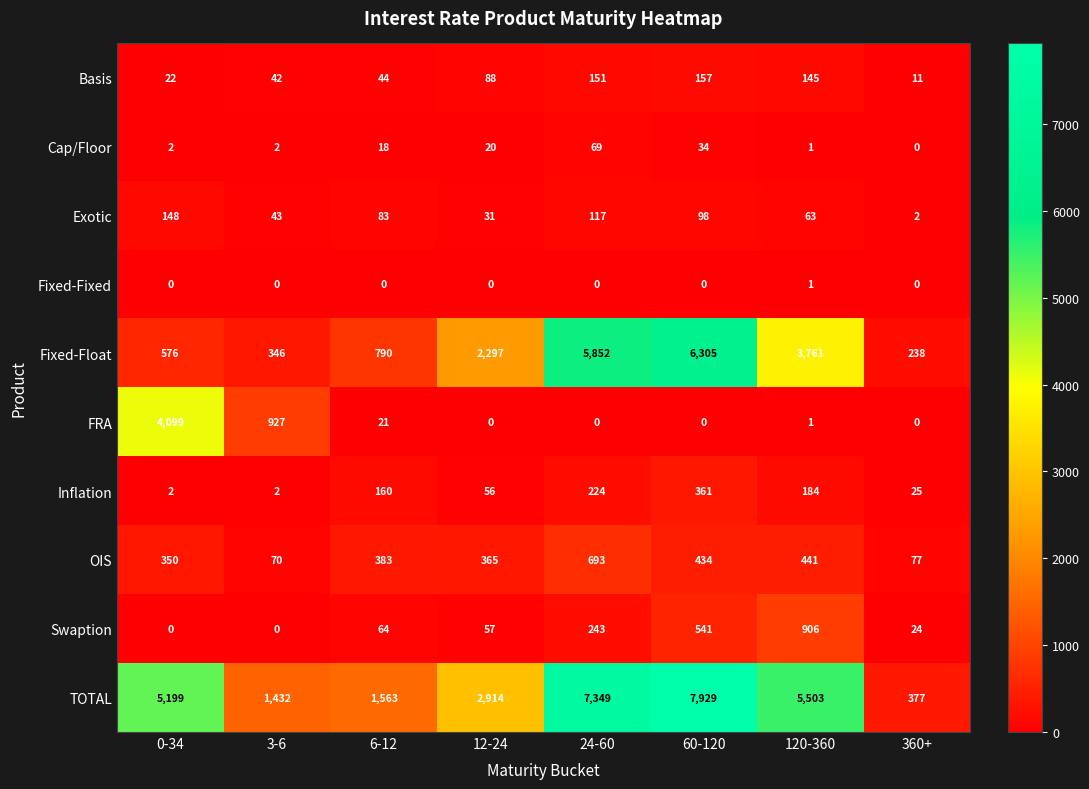

Where is TOTAL nearest to the value 4153?

0-34